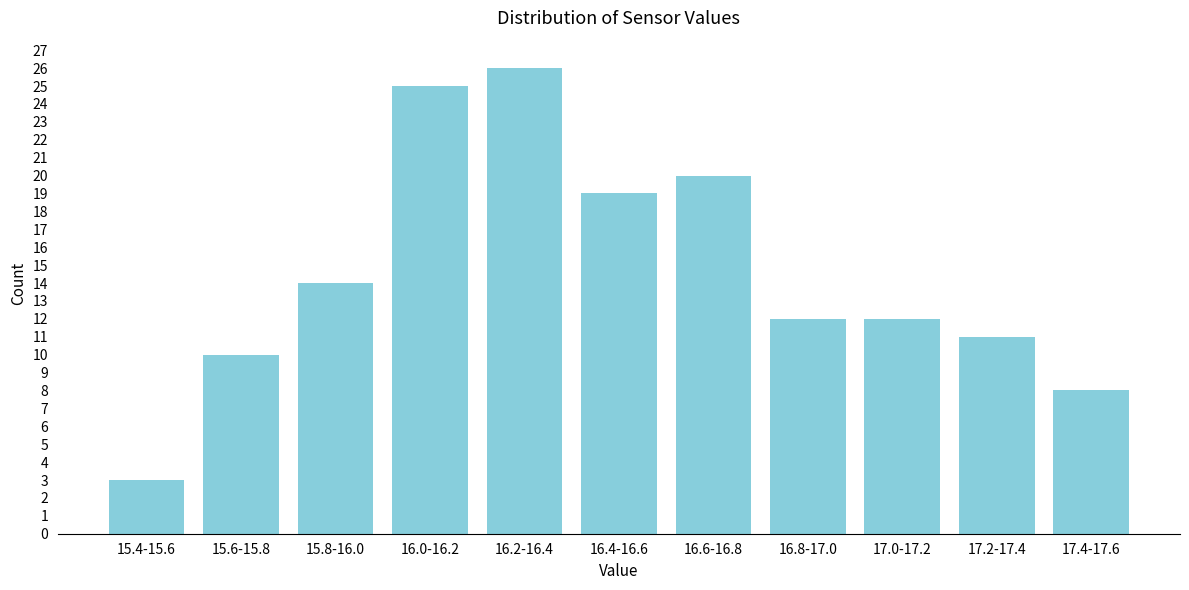

Reading right to left, extract all data points from this chart.

8	11	12	12	20	19	26	25	14	10	3